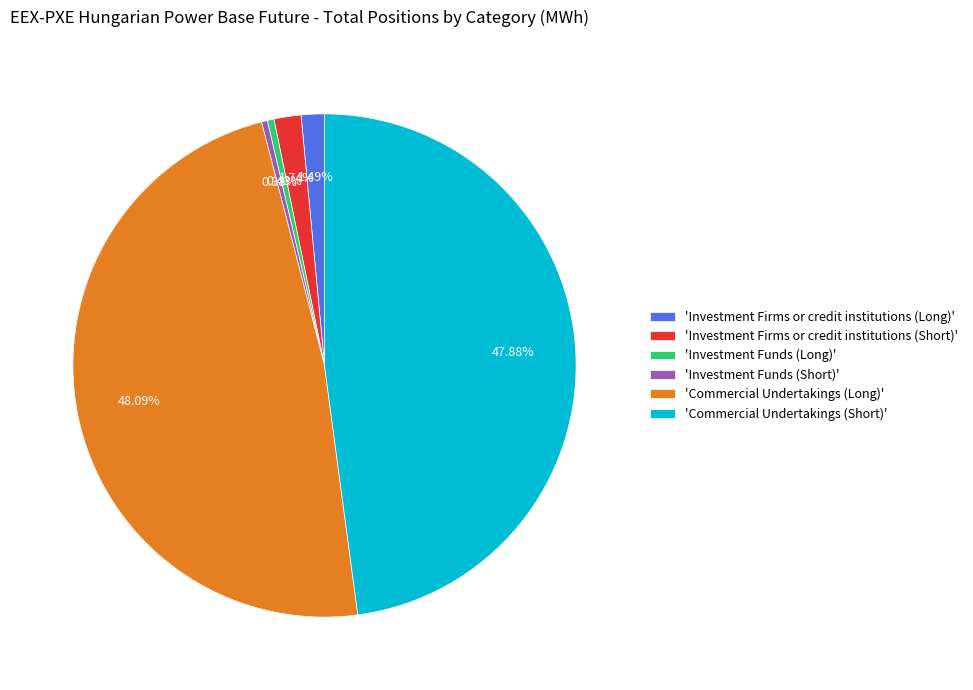

Between 'Investment Funds (Long)' and 'Commercial Undertakings (Long)', which is larger?

'Commercial Undertakings (Long)'